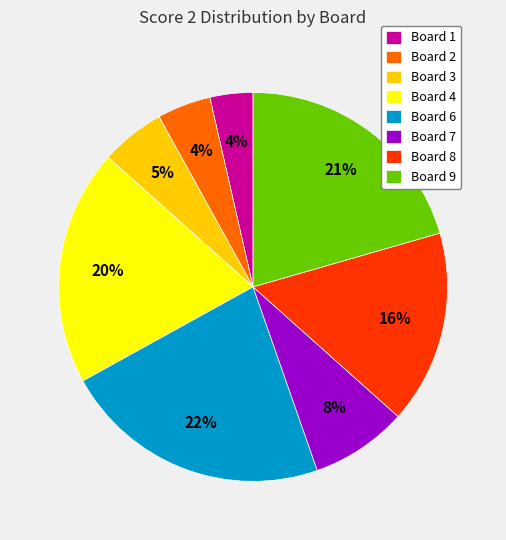

What percentage is the Board 8 slice, to the nearest percent?

16%